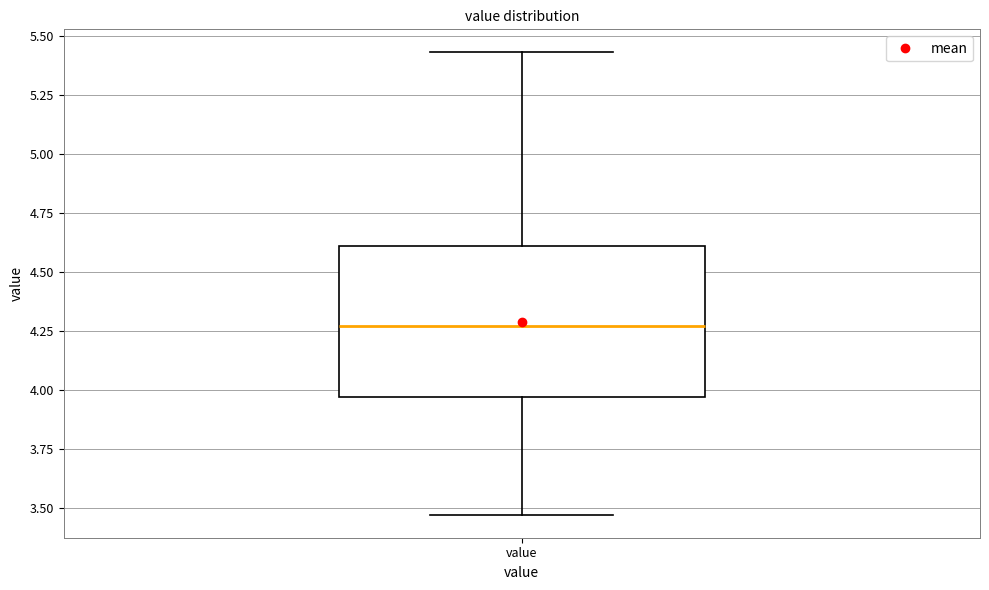

Read this box plot against the y-axis: the position of the median line, the range covered by the box, and the ends of both whiskers. The values are not printed on the chart, so give them approximately, as read against the axis.

median 4.25, box 3.95 to 4.60, whiskers 3.45 to 5.45